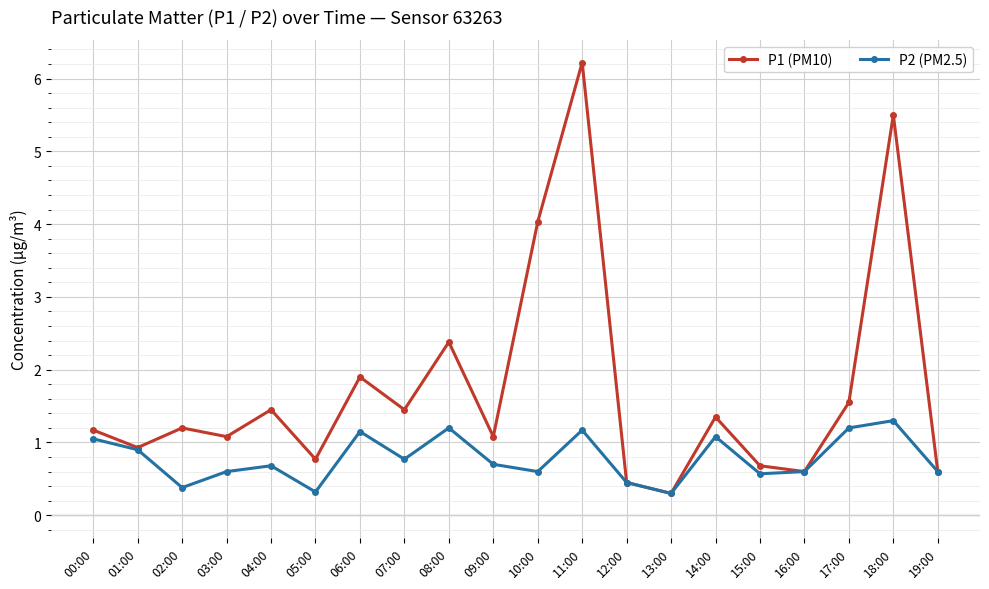

Which series has the largest range (max minus min)?

P1 (PM10)